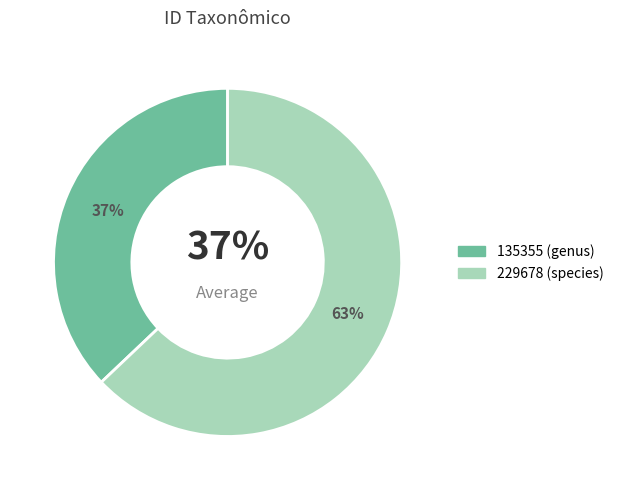

How many slices are in this pie chart?

2